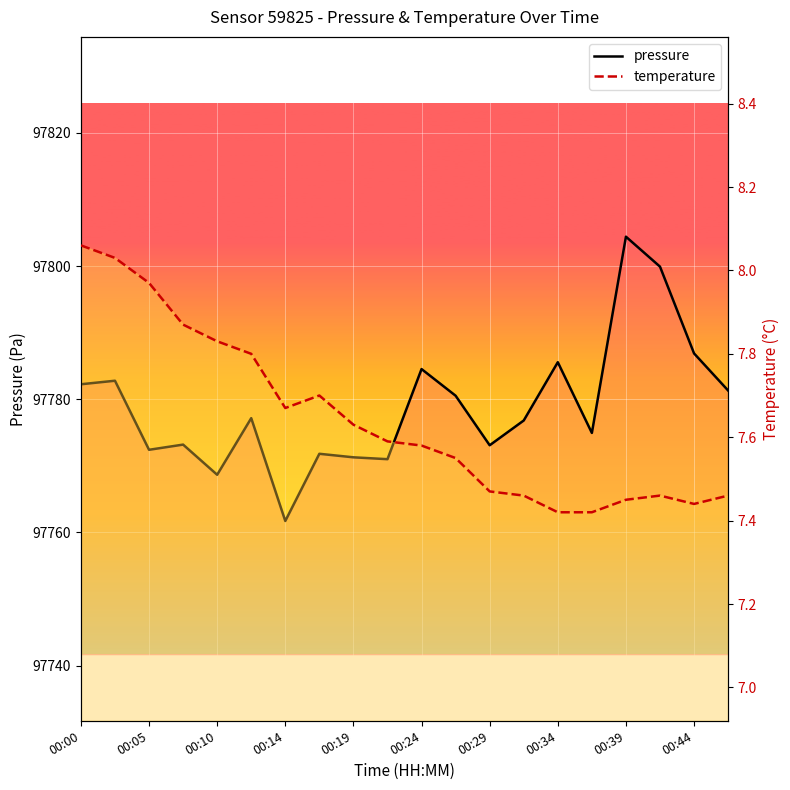

Which series changed the most between 00:05 and 00:19?

pressure